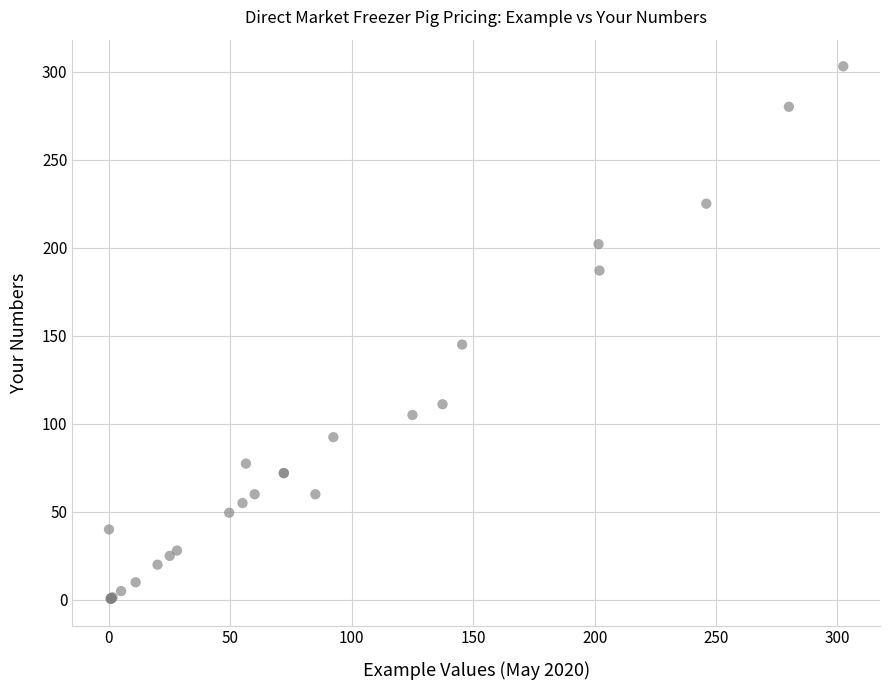

What Y value in the scatter plot is closest to 151?

145.0